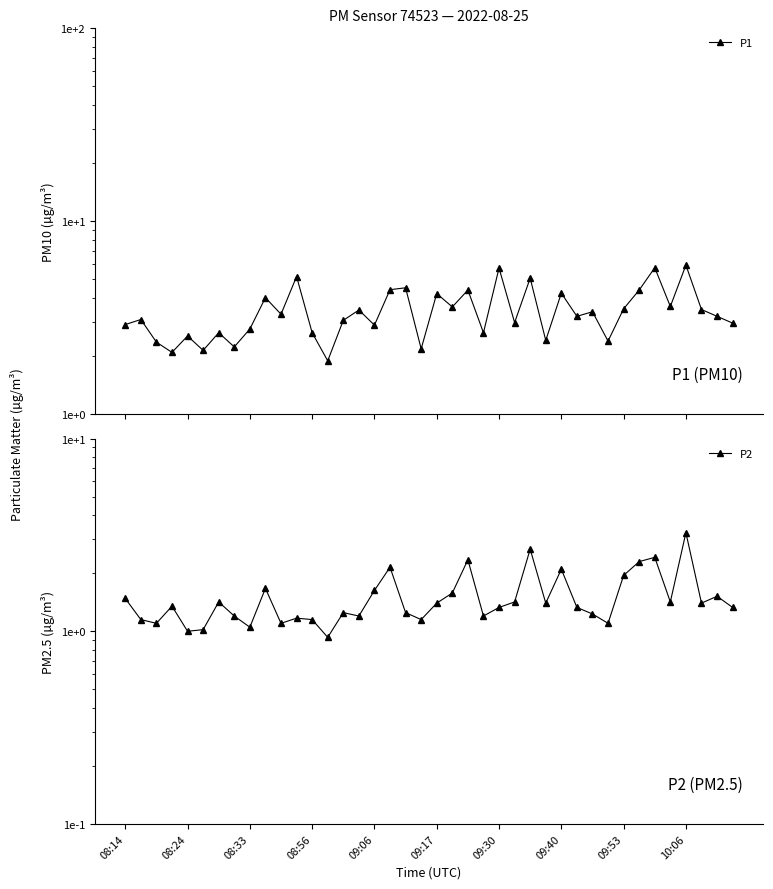

Between 31 and 32, which series saw the biggest shift?

P1